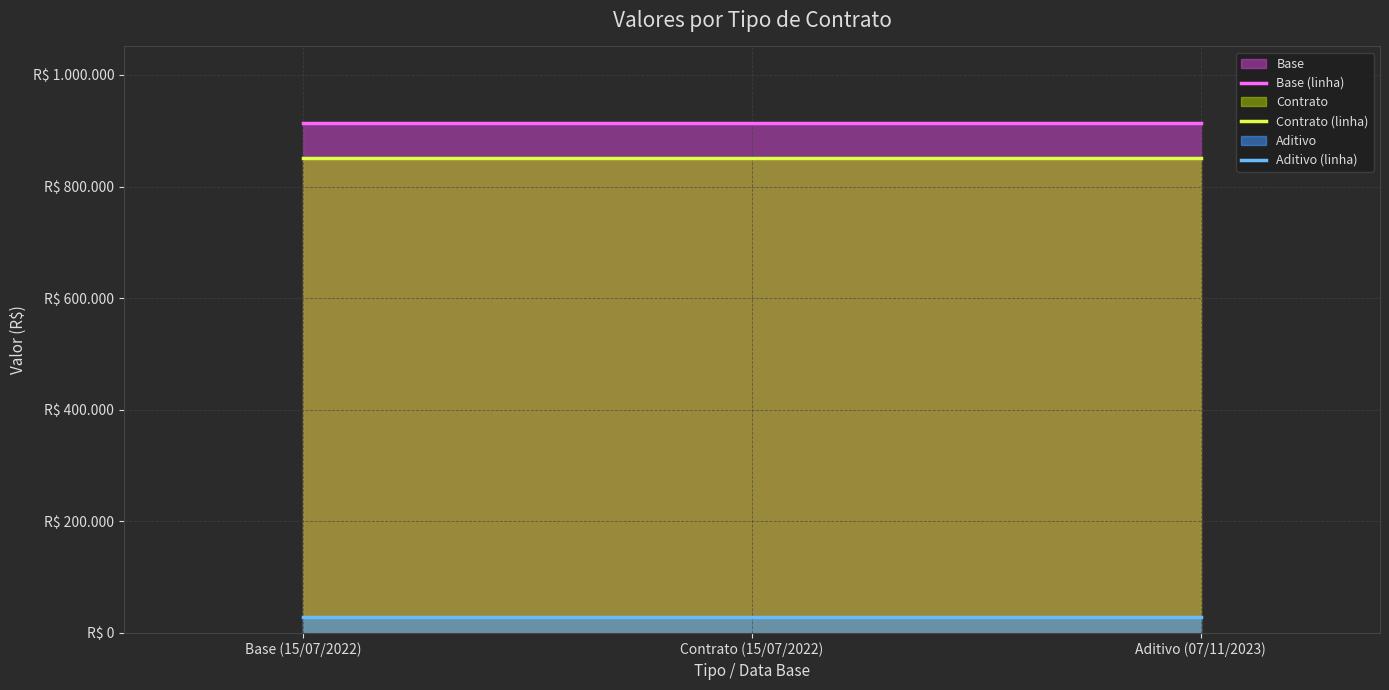

What is the minimum value shown in the chart?

28130.8